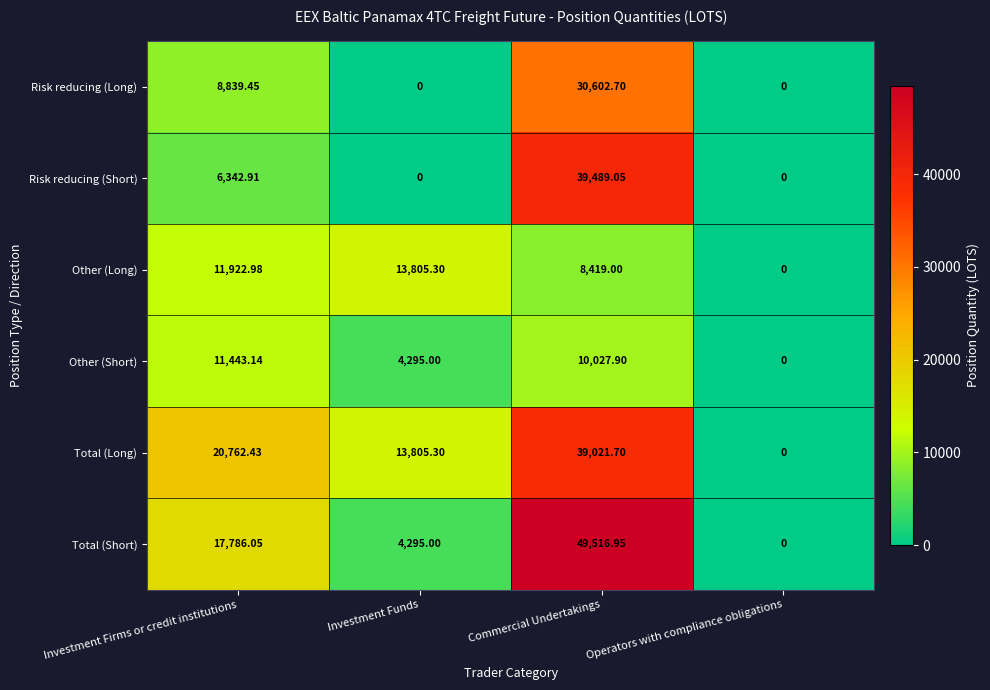

How many data points does each series have?

4